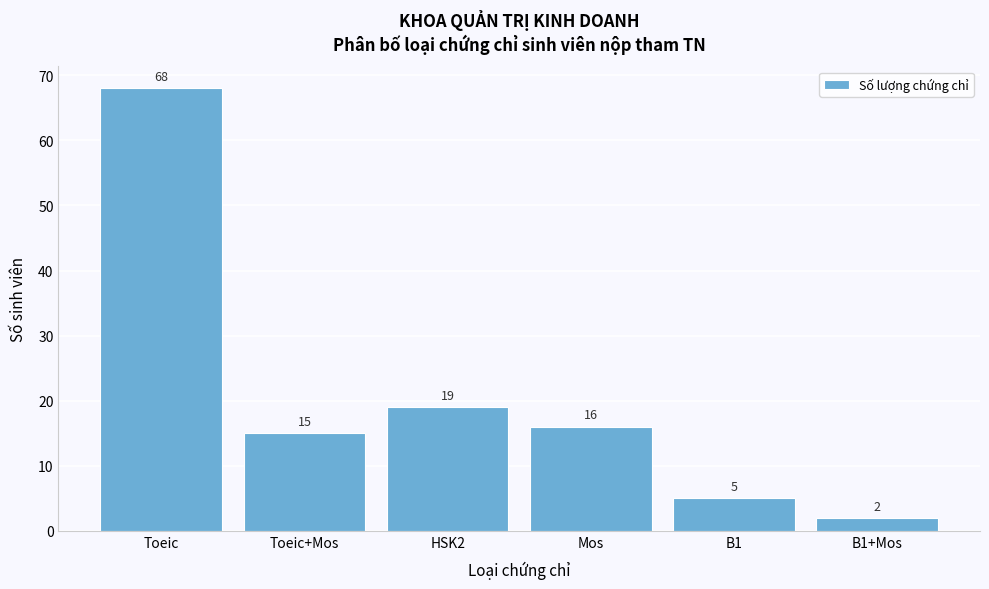

Reading left to right, transcribe all the data shown in this chart.

Toeic=68	Toeic+Mos=15	HSK2=19	Mos=16	B1=5	B1+Mos=2